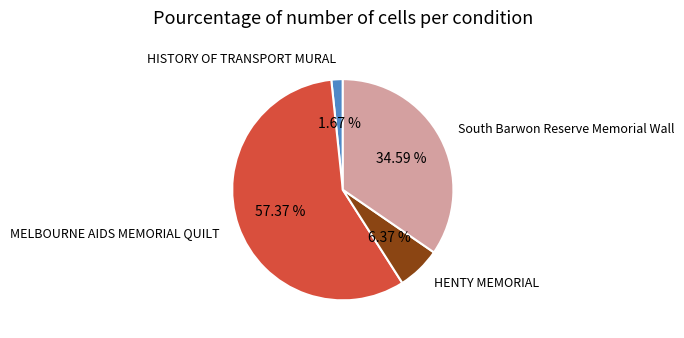

To the nearest percent, what is the combined percentage of South Barwon Reserve Memorial Wall and HISTORY OF TRANSPORT MURAL?

36%